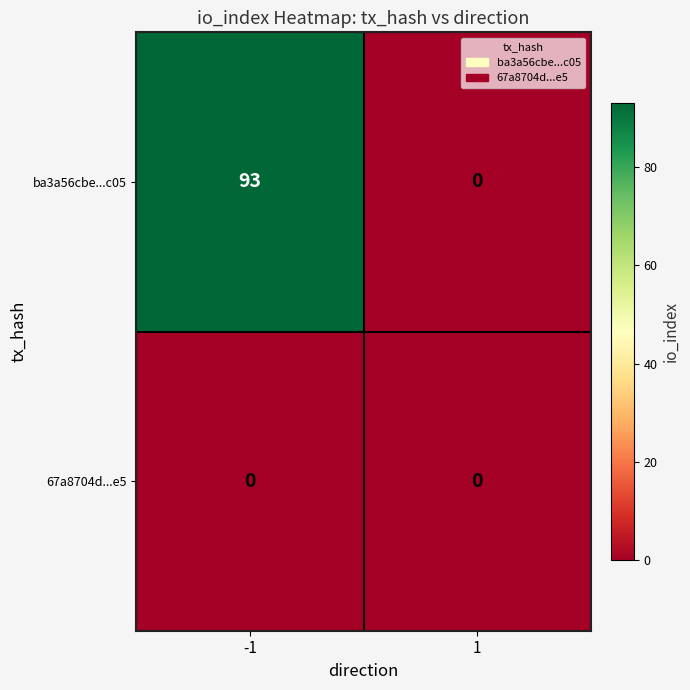

Rank the series by their average value, from highest to lowest.

ba3a56cbe...c05, 67a8704d...e5